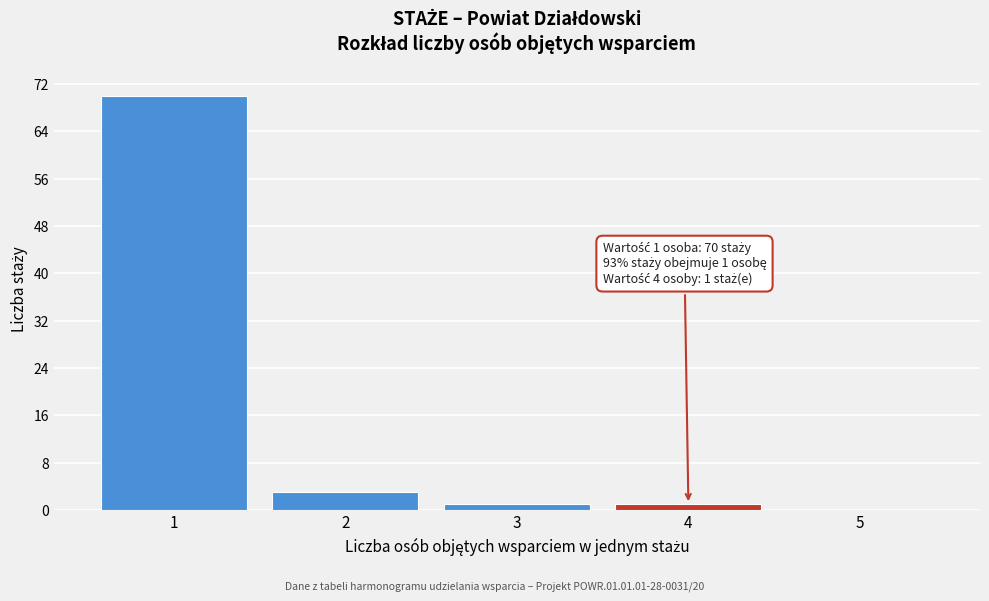

Reading left to right, what are all the values shown in this chart?

1=70	2=3	3=1	4=1	5=0